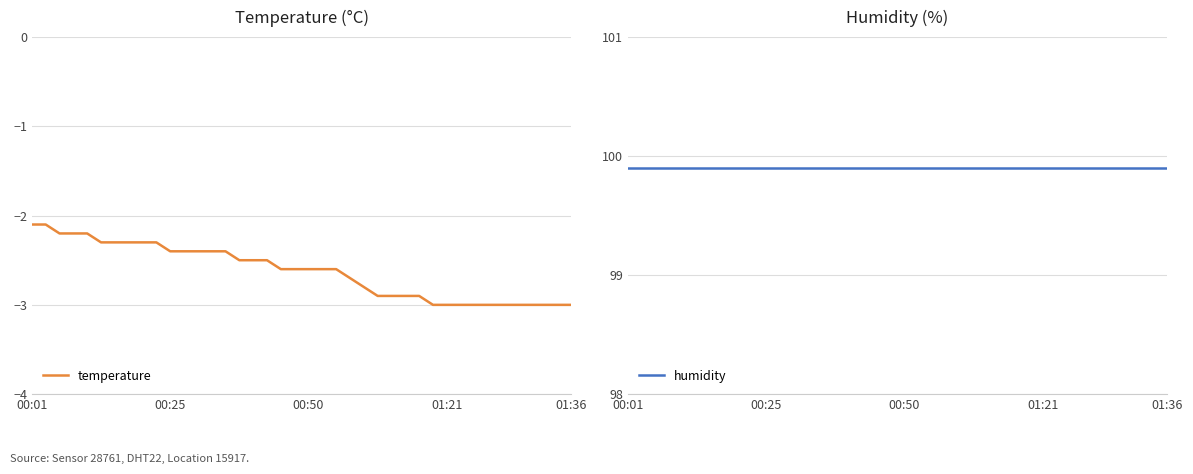

The value of temperature at 14 is -0.7. True or false?

False